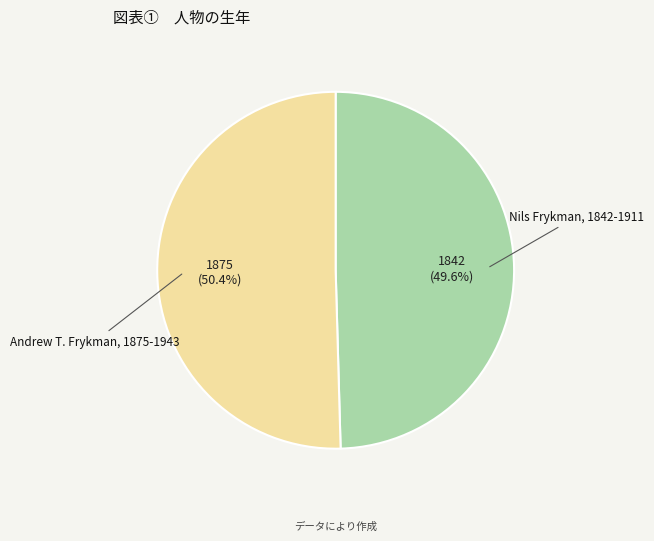

The Andrew T. Frykman, 1875-1943 slice represents 40% of the pie. True or false?

False